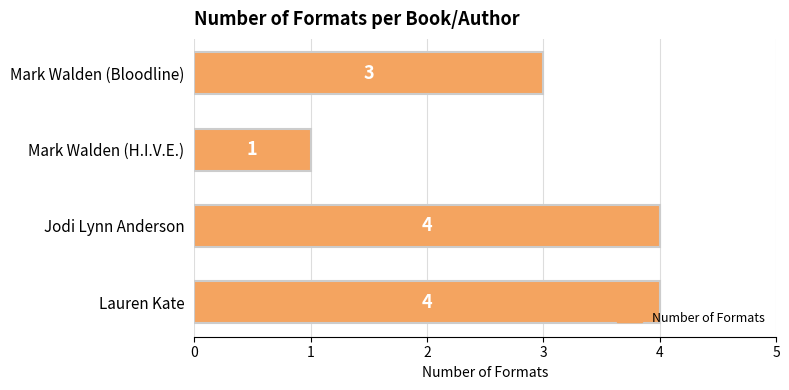

Count the number of categories in the chart.

4